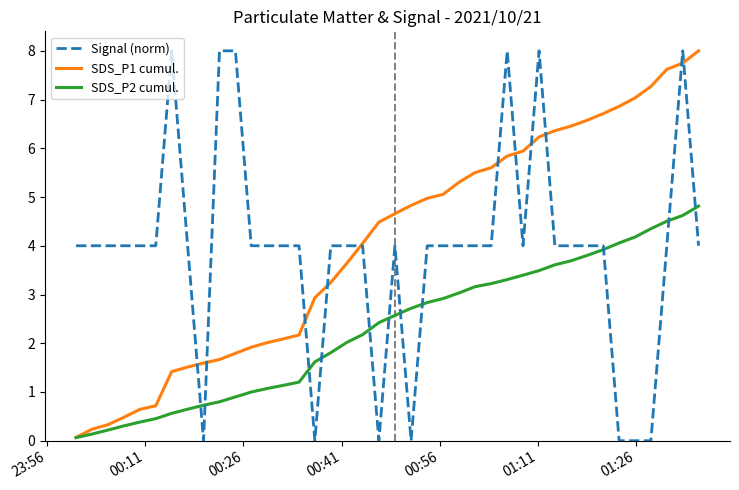

What is the maximum value for SDS_P1 cumul.?

8.0